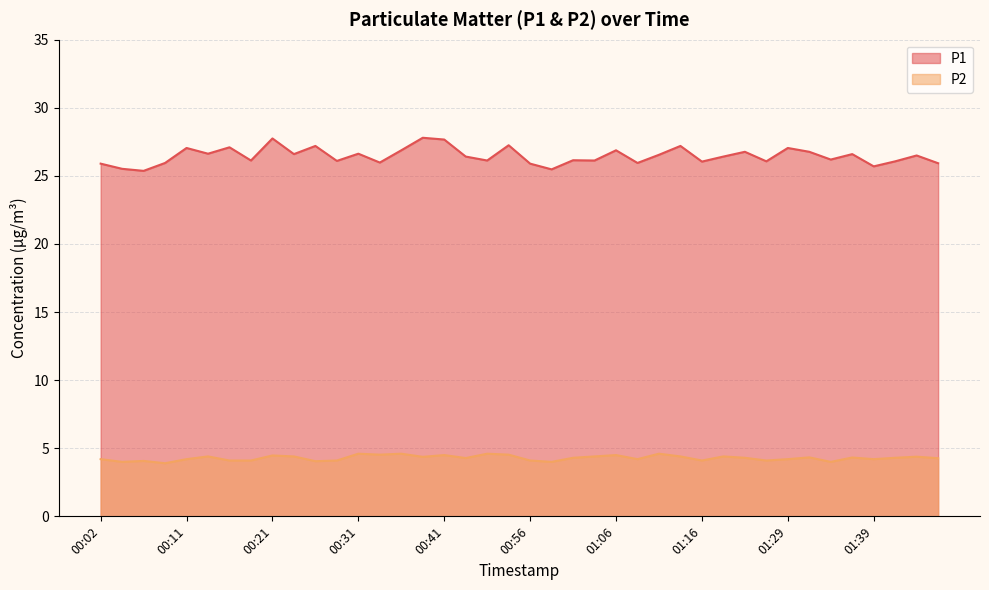

How many values in the P1 series exceed 26?

30